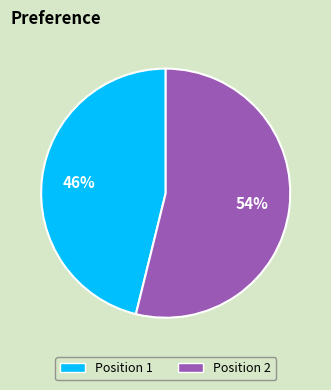

Which category has the smallest portion of the pie?

Position 1